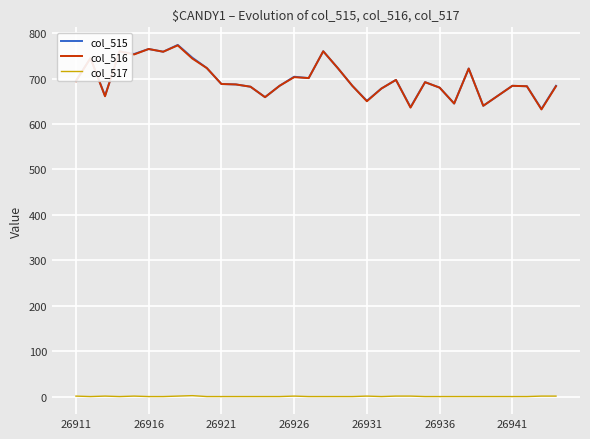

True or false: col_516 and col_517 cross at least once.

False